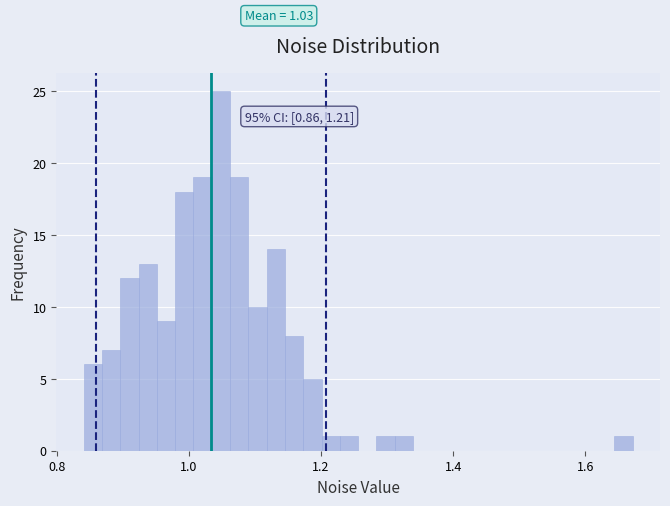

Around what value on the x-axis is the tallest bar? Give the approximate position of its centre, as read against the axis.

1.04